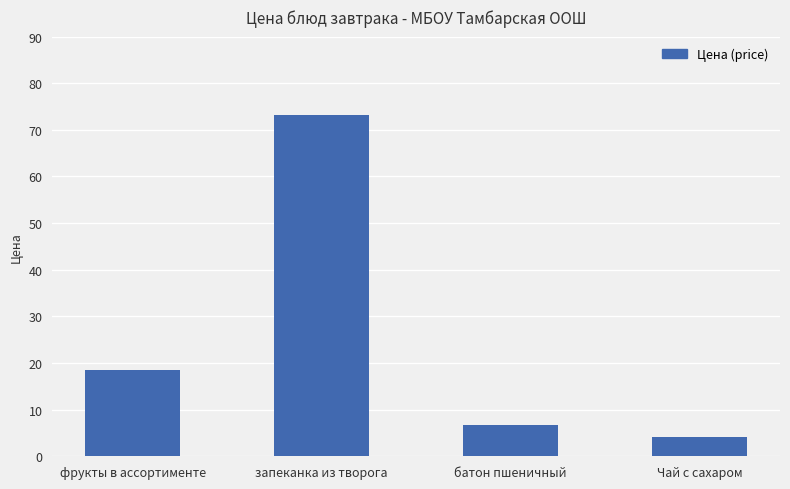

What is the difference between the values at фрукты в ассортименте and батон пшеничный?

11.8